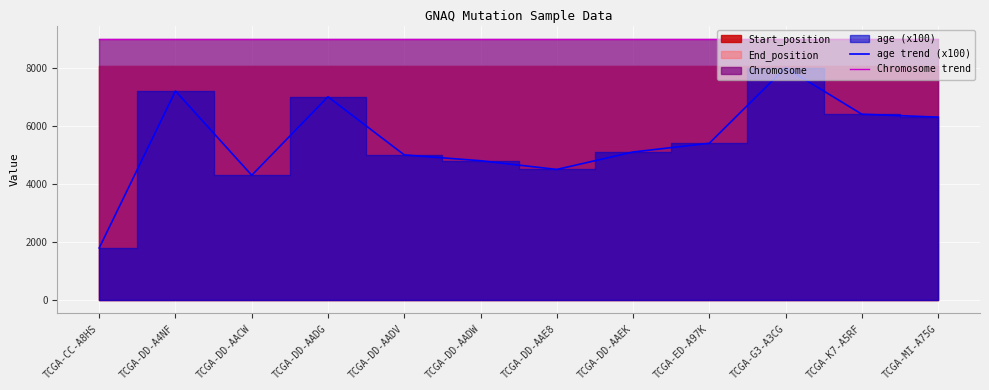

True or false: Chromosome trend and age trend (x100) intersect in this chart.

False